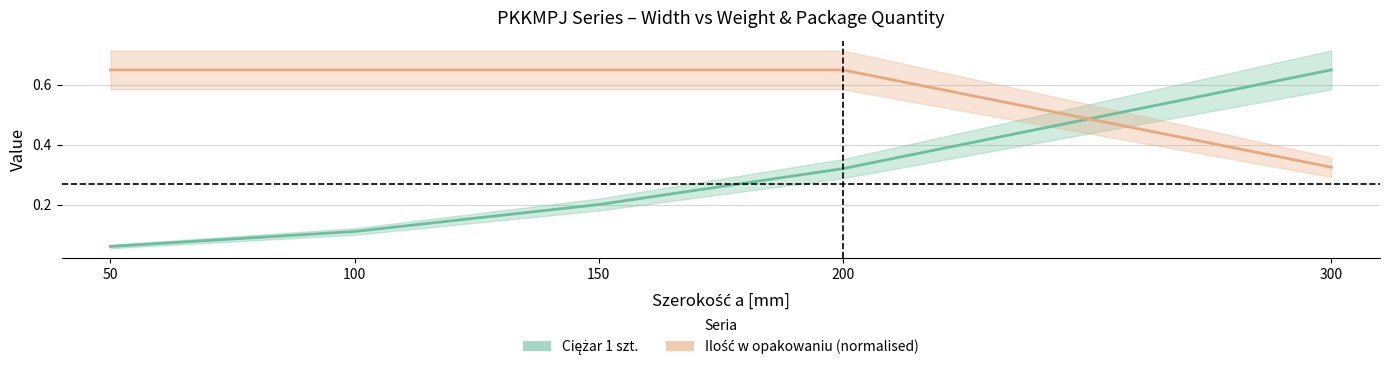

Rank the series by their maximum value, from highest to lowest.

Ciężar 1 szt., Ilość w opakowaniu (normalised)